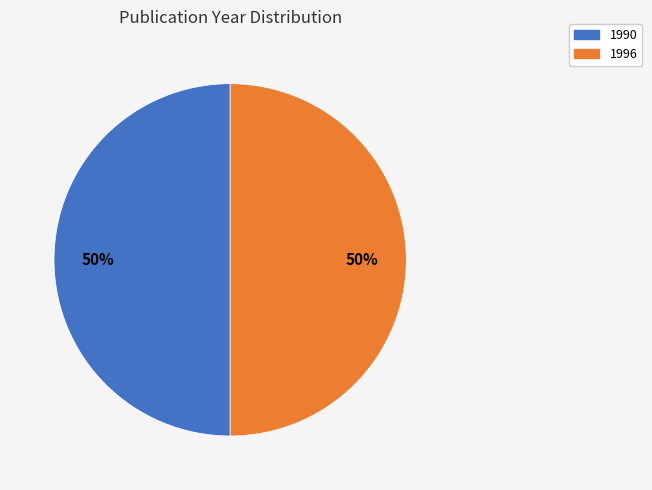

To the nearest percent, what is the average slice percentage?

50%